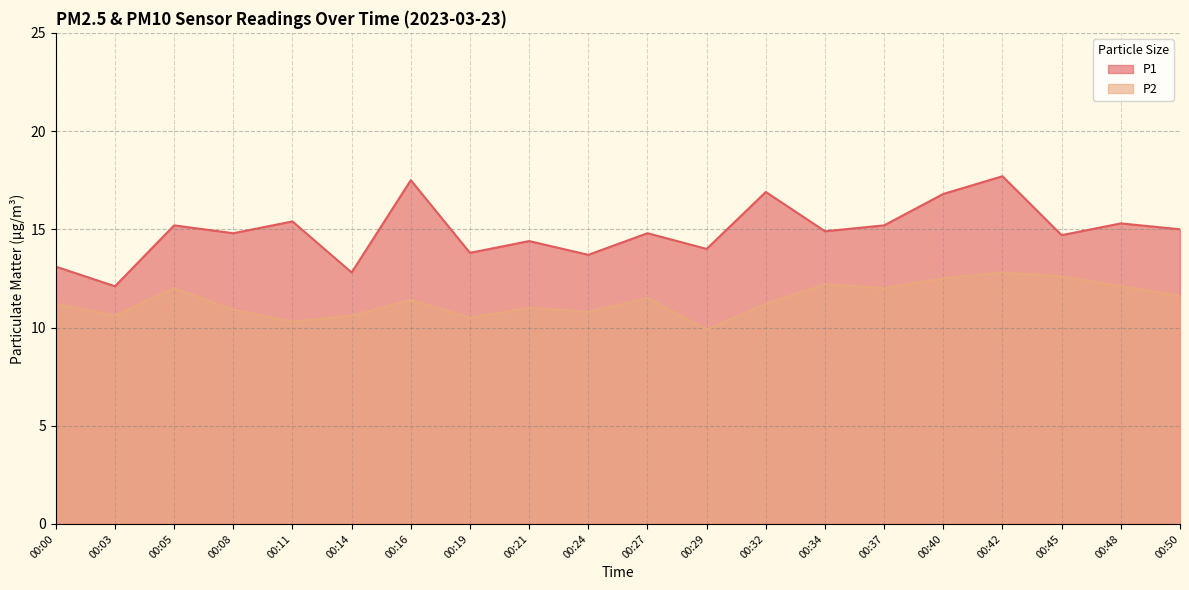

What is the difference between the highest and lowest values at 00:24?

2.9